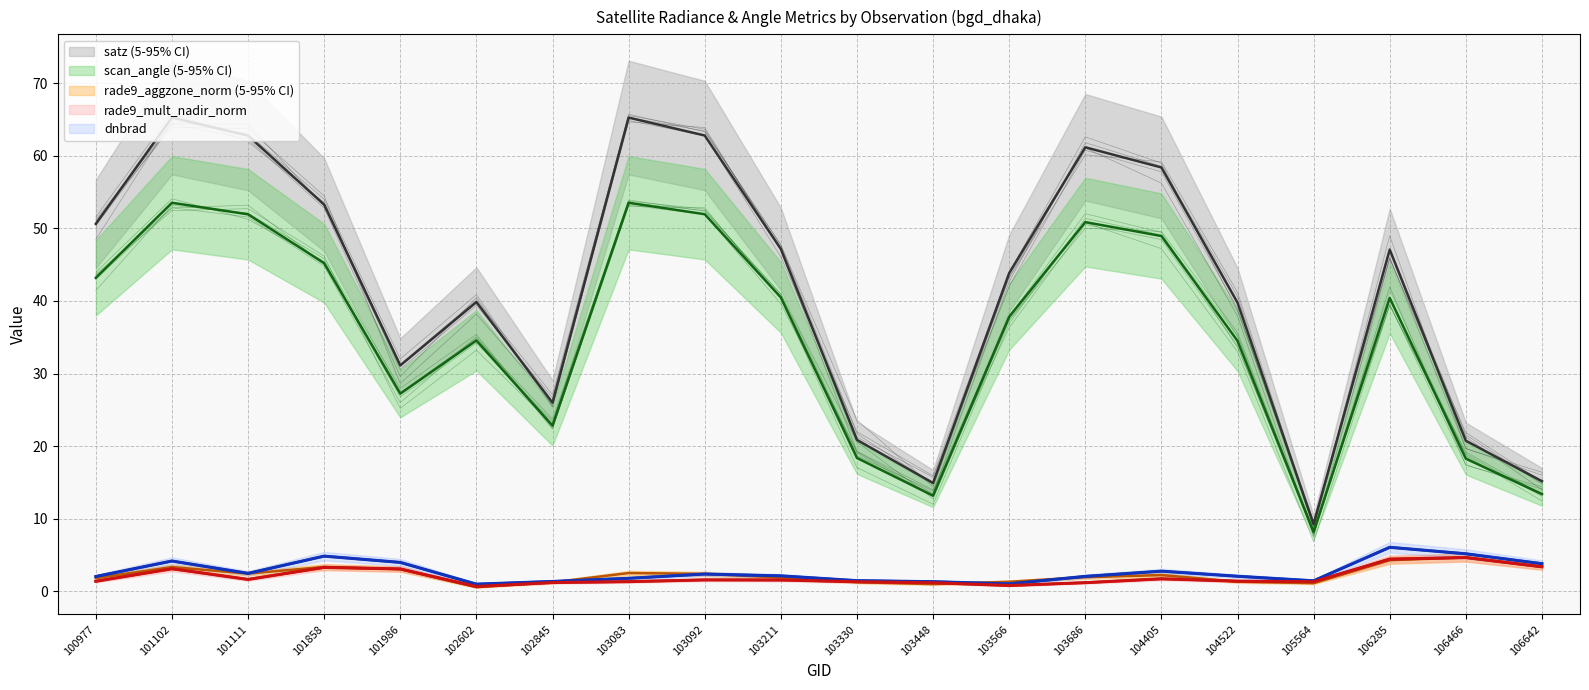

Which series has the largest range (max minus min)?

satz